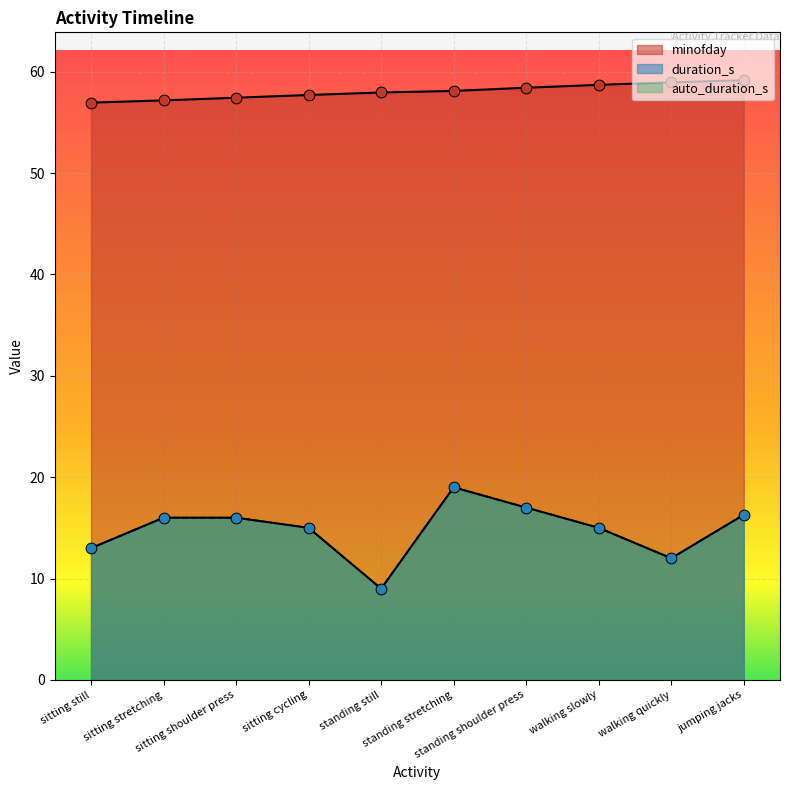

Which series has the largest total across all categories?

minofday